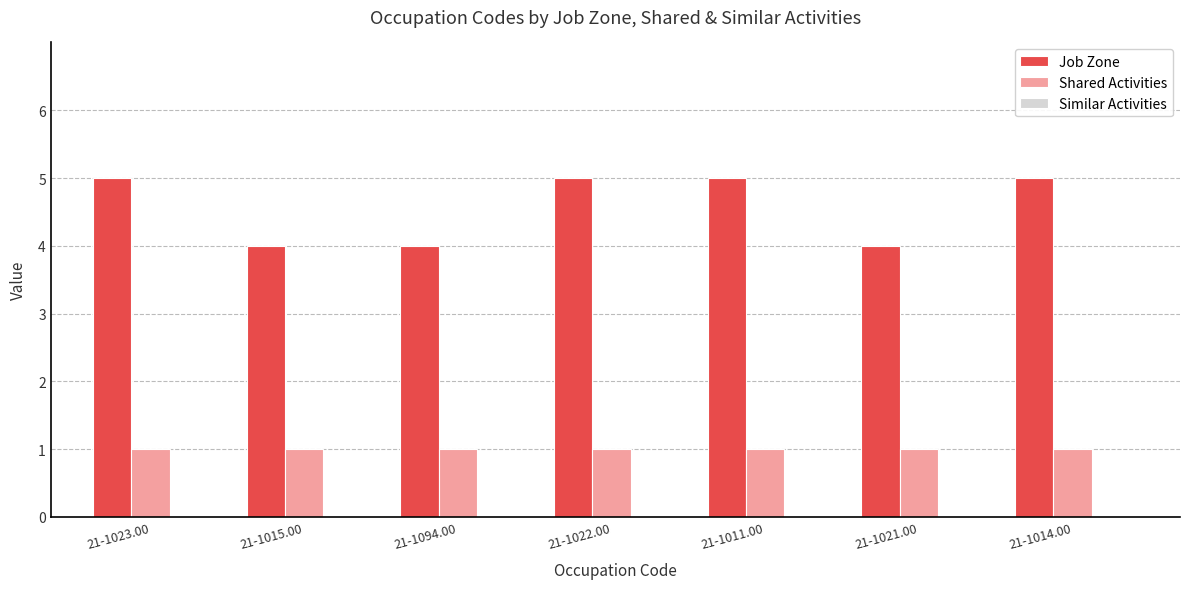

List the series in order of their overall mean, highest first.

Job Zone, Shared Activities